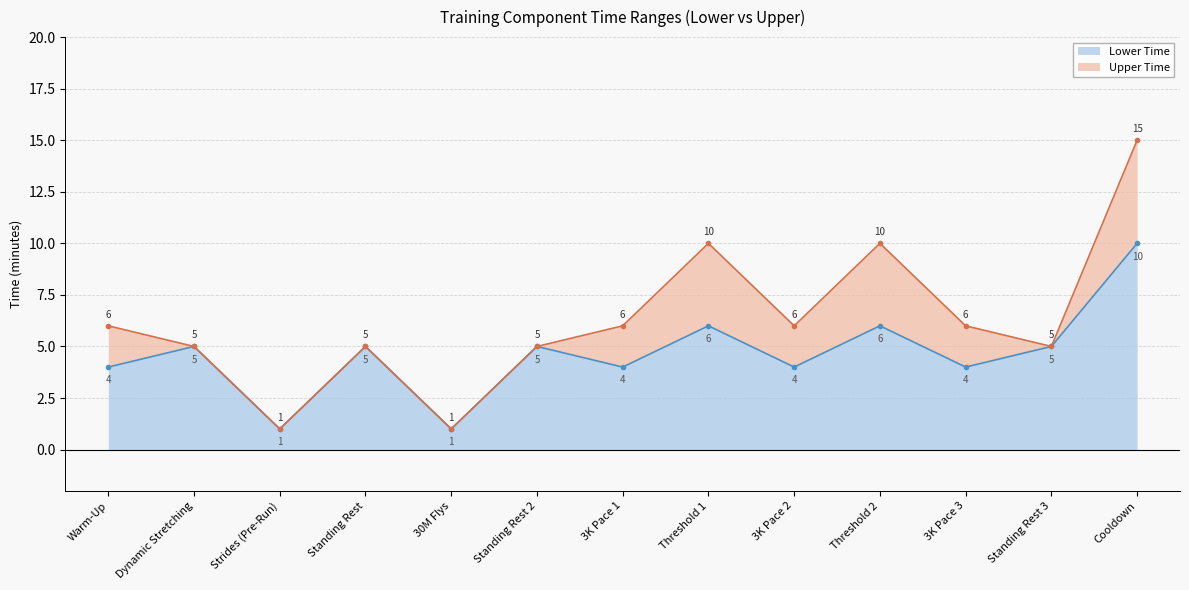

Rank the series by their maximum value, from lowest to highest.

Lower Time, Upper Time